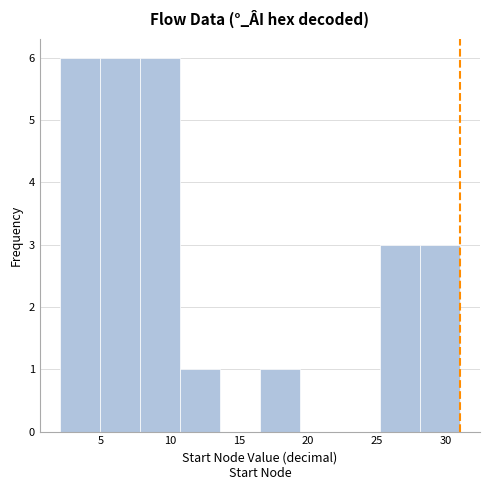

Reading left to right, list every bar in this chart as the range it spans on the x-axis followed by its height. Neither the bar edges nor the heights are printed on the chart, so give them approximately, as read against the axes.

2.0 to 4.9: 6
4.9 to 7.8: 6
7.8 to 10.7: 6
10.7 to 13.6: 1
13.6 to 16.5: 0
16.5 to 19.4: 1
19.4 to 22.3: 0
22.3 to 25.2: 0
25.2 to 28.1: 3
28.1 to 31.0: 3